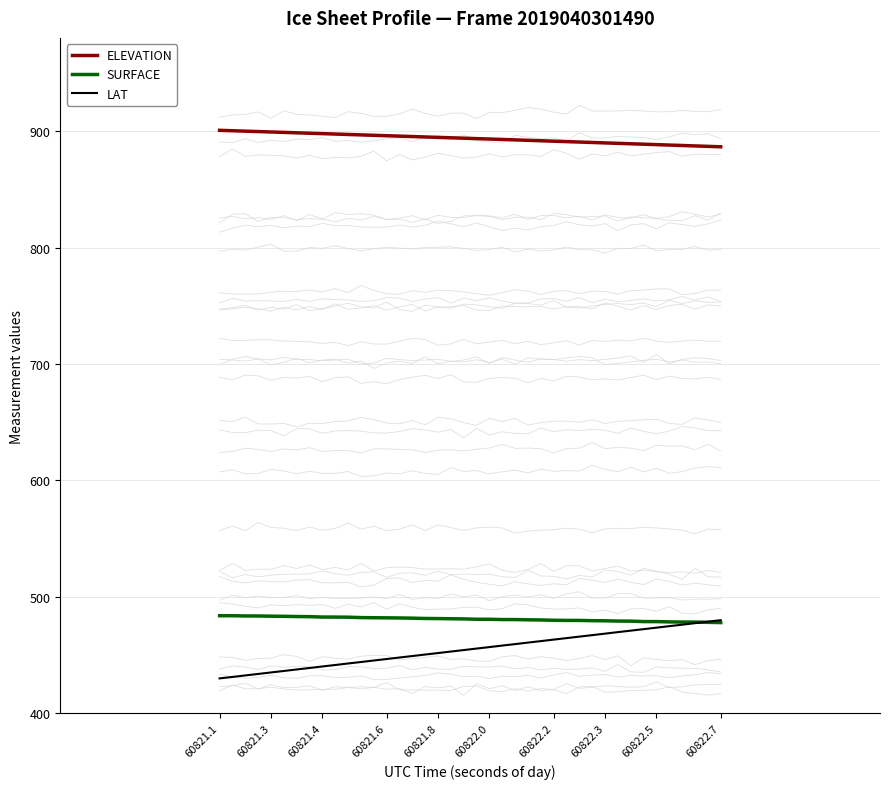

True or false: ELEVATION and LAT intersect in this chart.

False